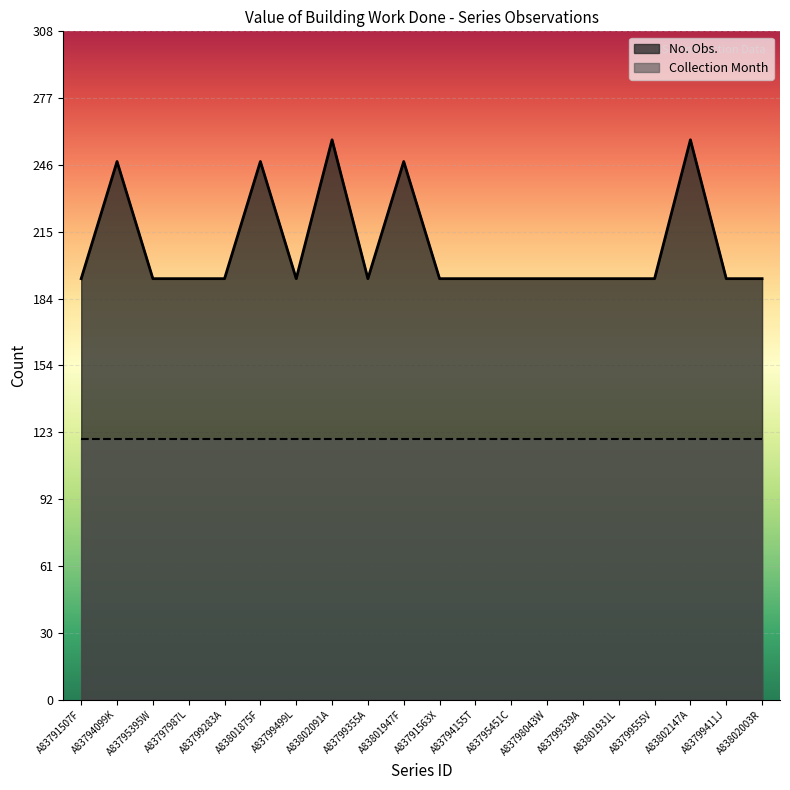

Reading left to right, transcribe all the data shown in this chart.

194	248	194	194	194	248	194	258	194	248	194	194	194	194	194	194	194	258	194	194